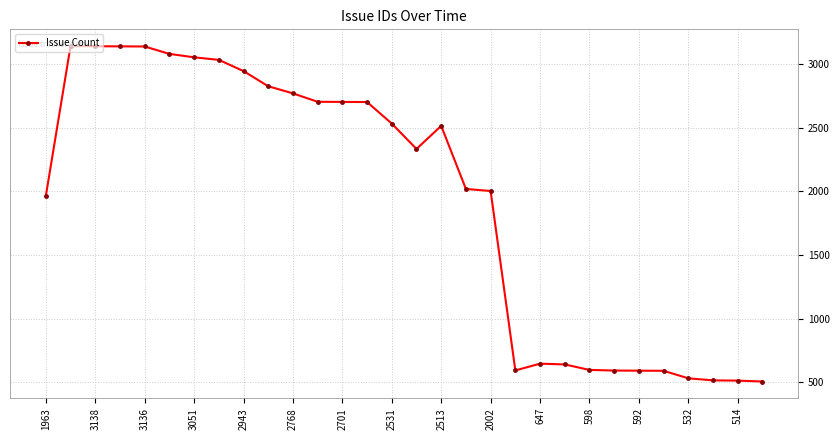

What is the difference between the maximum and minimum values?

2632